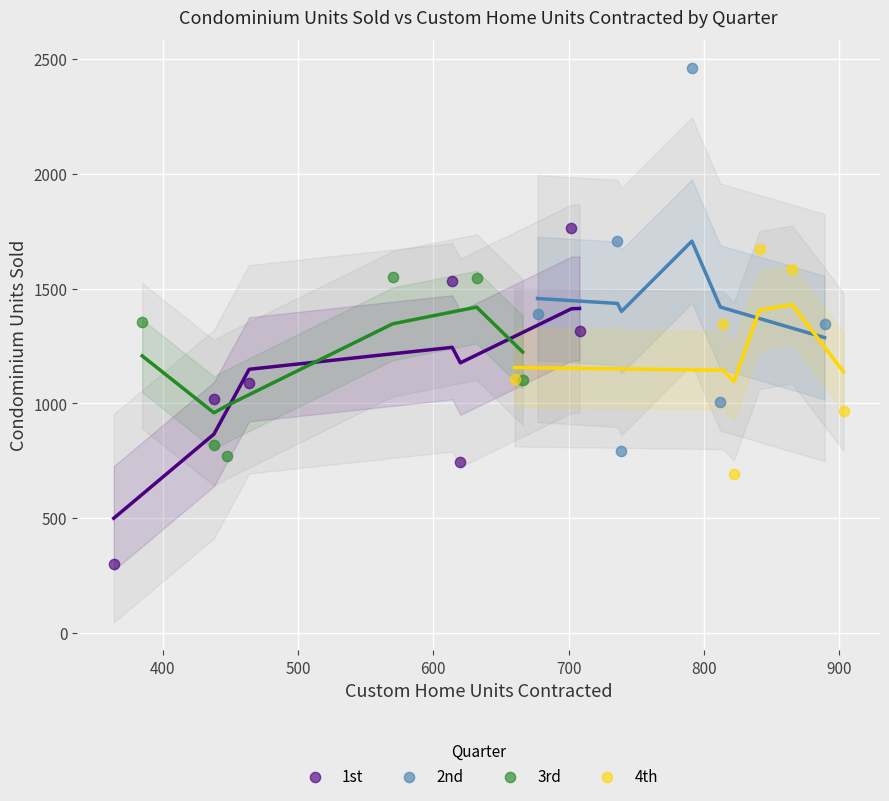

Which series reaches the minimum Y coordinate?

1st